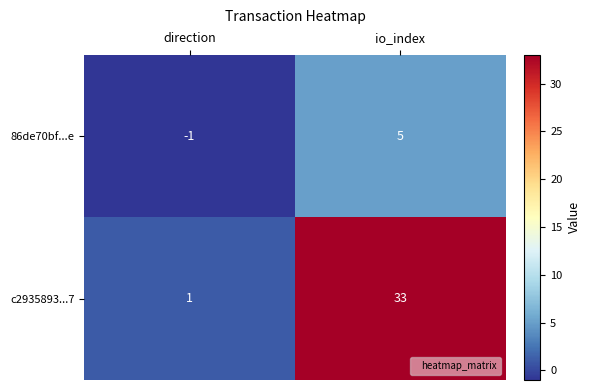

Rank the series at direction from highest to lowest value.

c2935893...7, 86de70bf...e